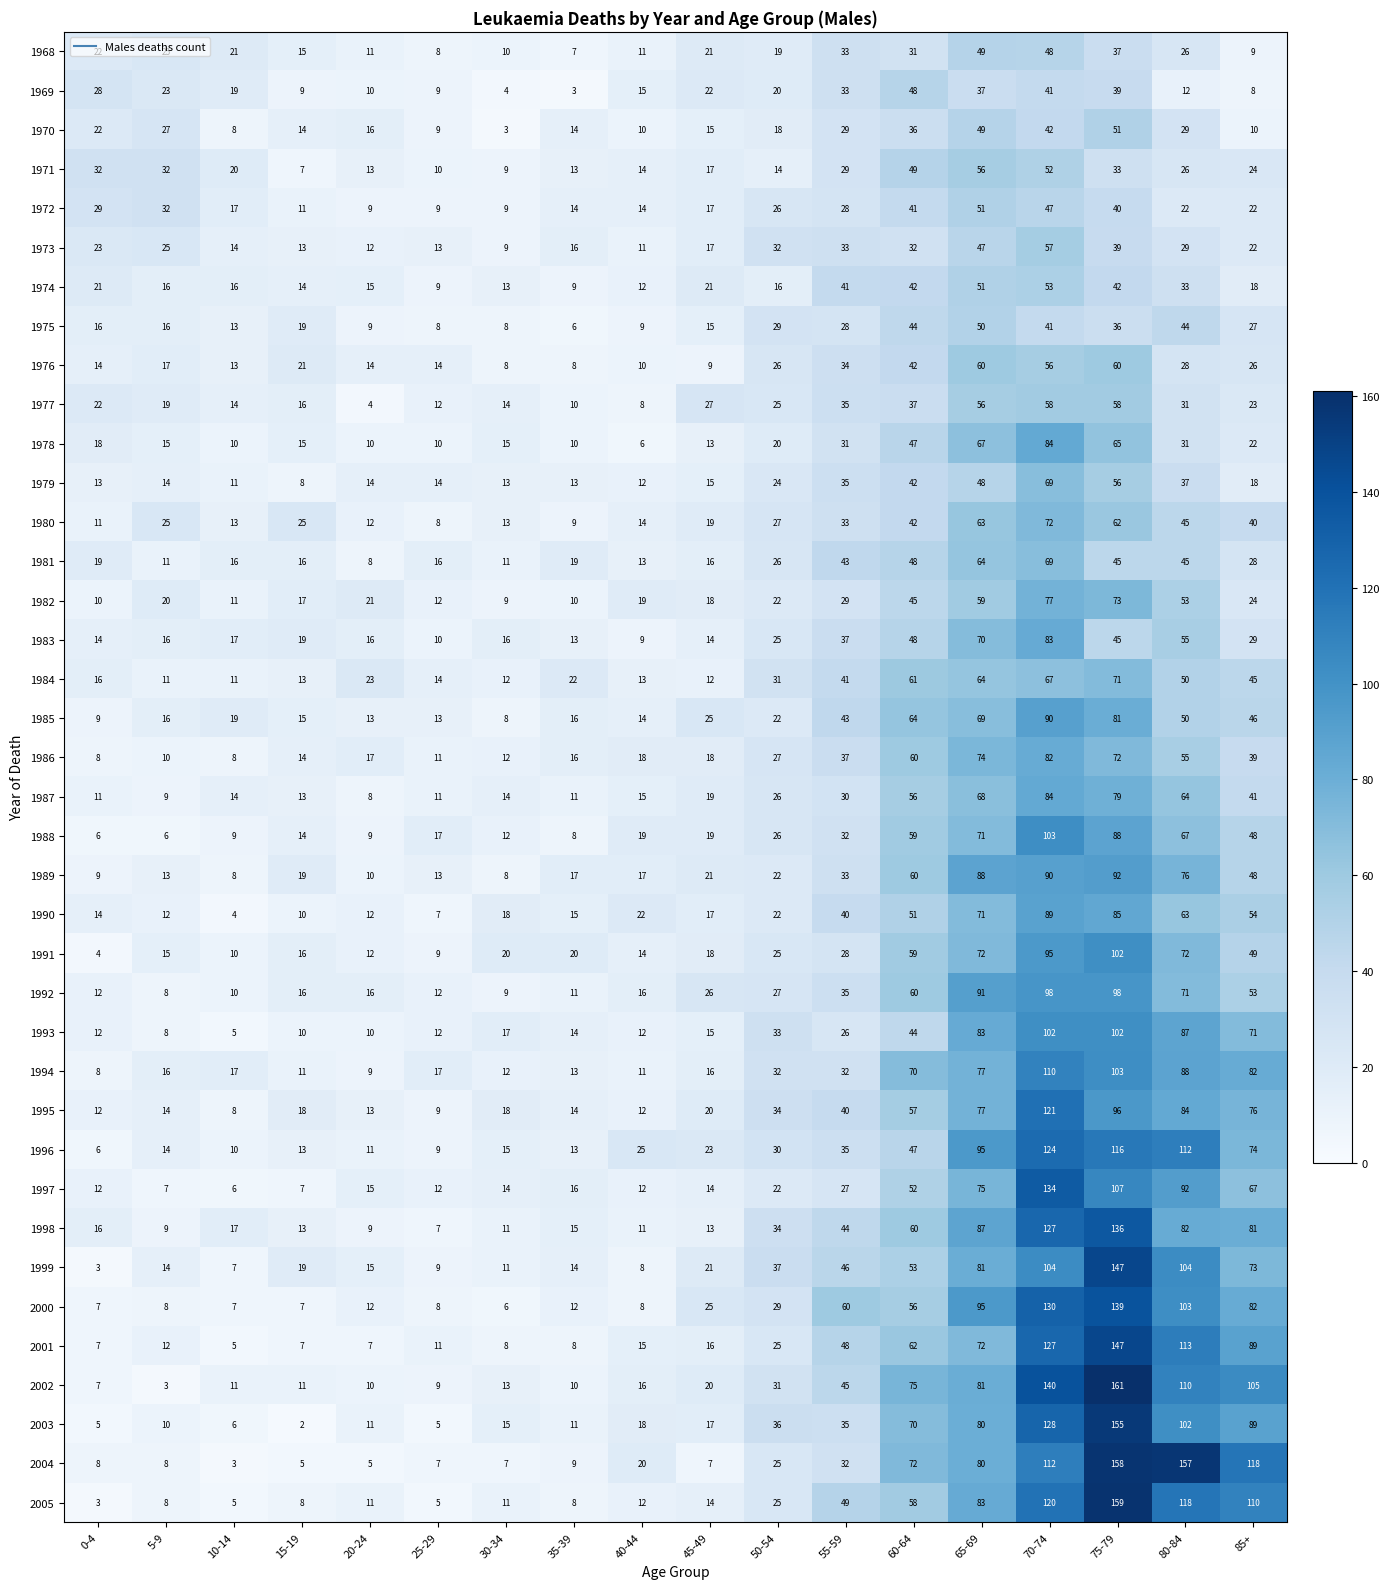

At how many categories does at least one series exceed 66?

6